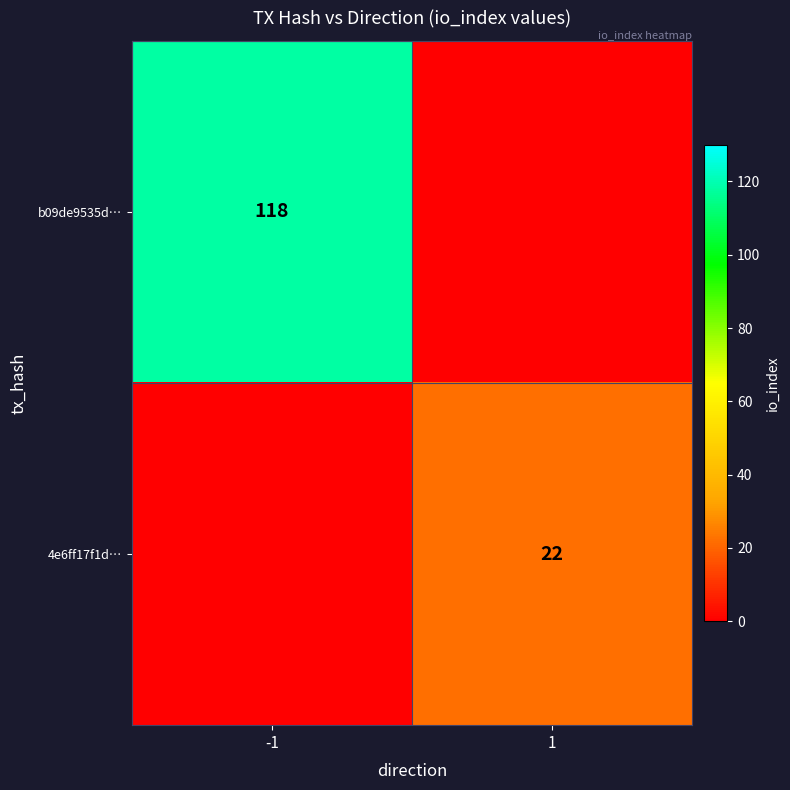

Is the value of 4e6ff17f1d… at 1 greater than the value of b09de9535d… at -1?

No